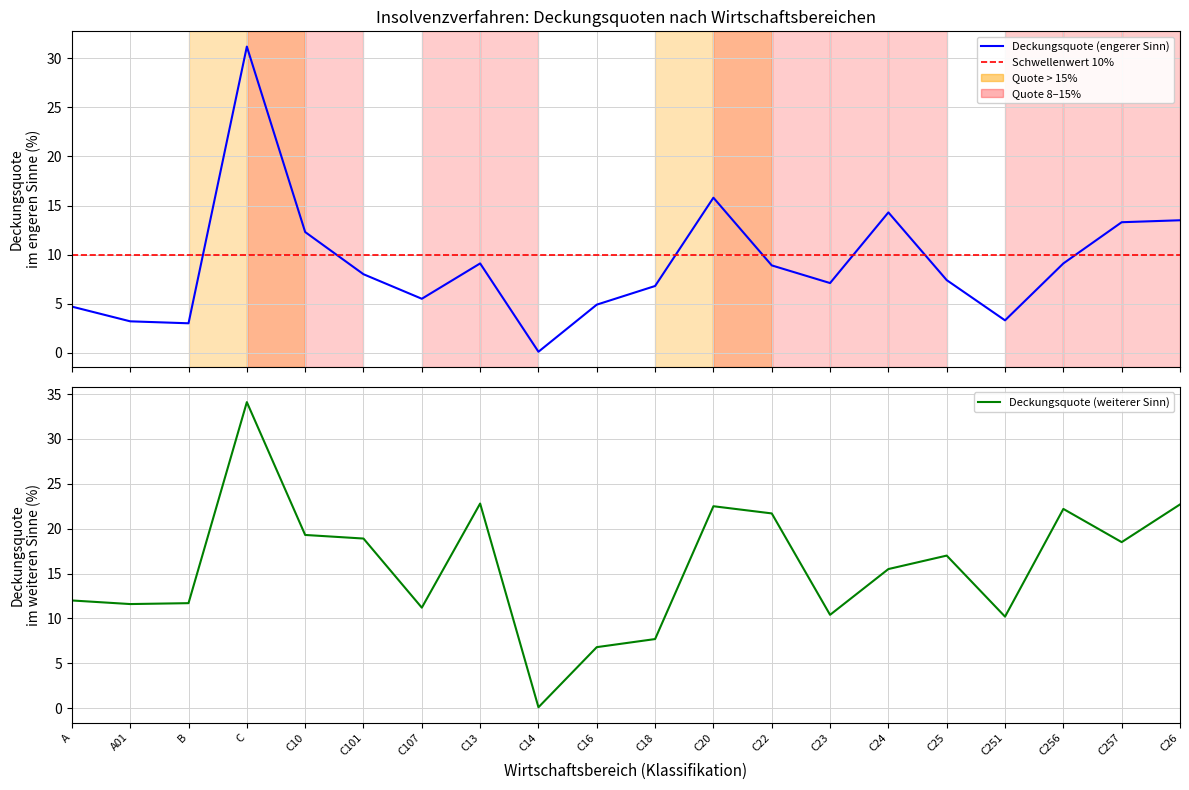

Is it true that Deckungsquote (weiterer Sinn) equals 27.1 at C101?

False